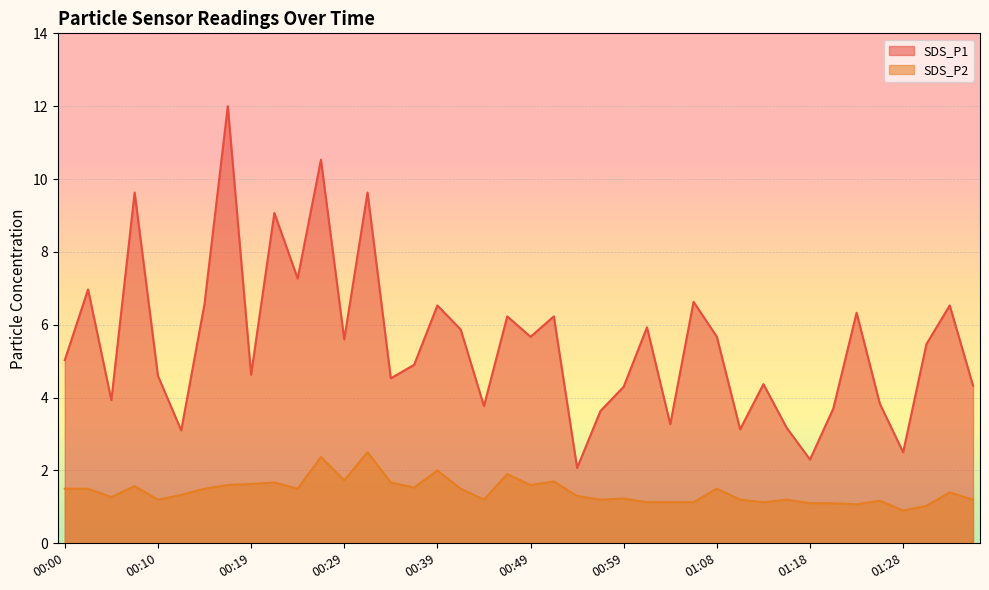

Where is SDS_P2 nearest to the value 1?

01:30